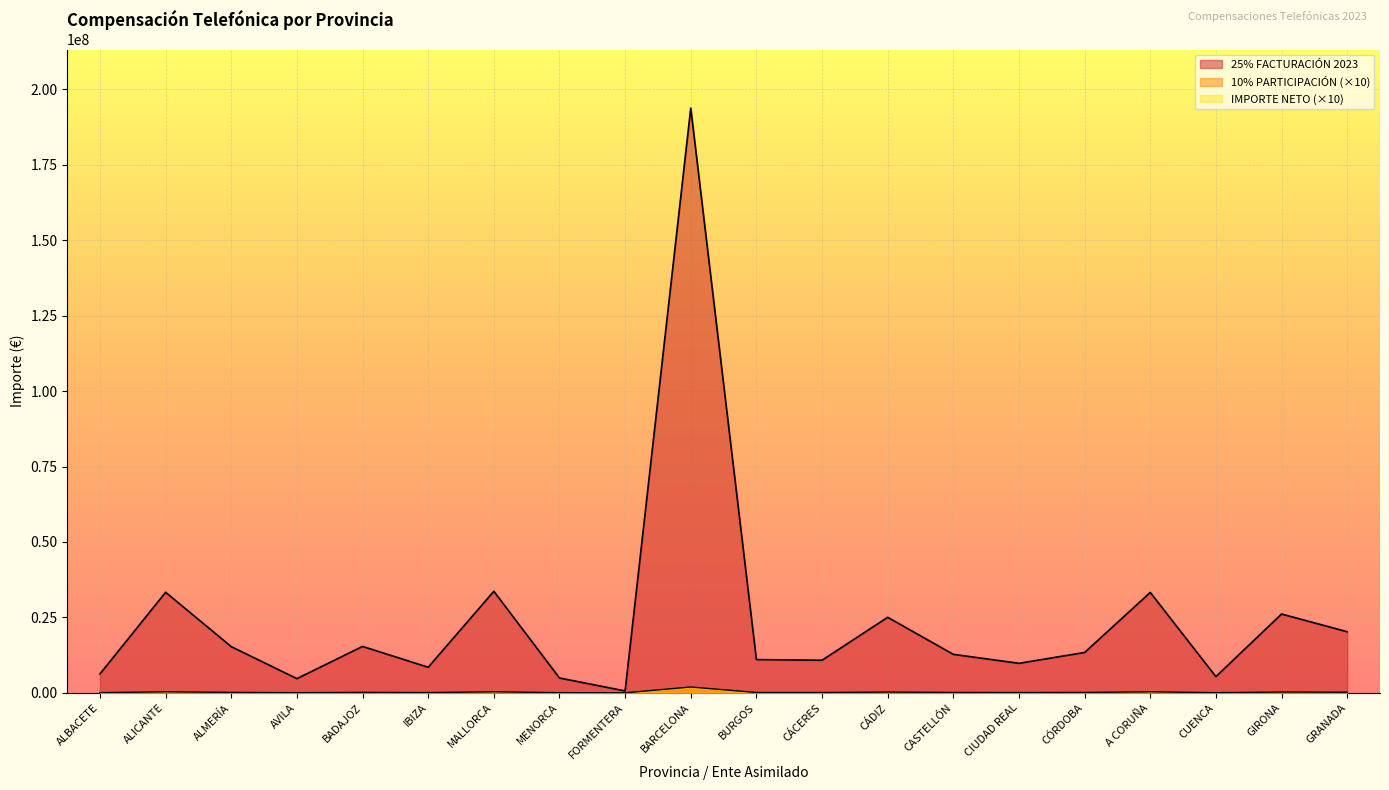

Which series has the largest total across all categories?

25% FACTURACIÓN 2023